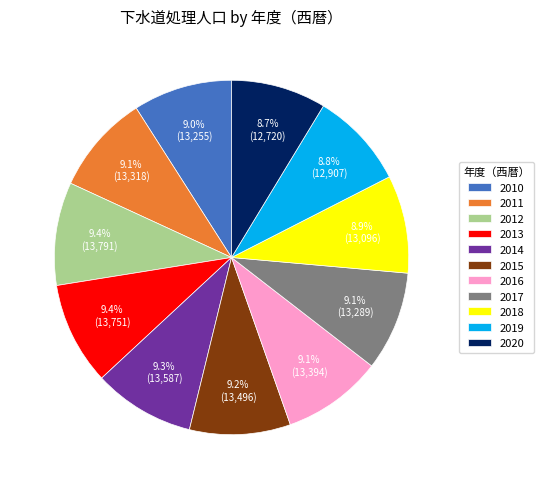

Count the number of slices in the pie.

11